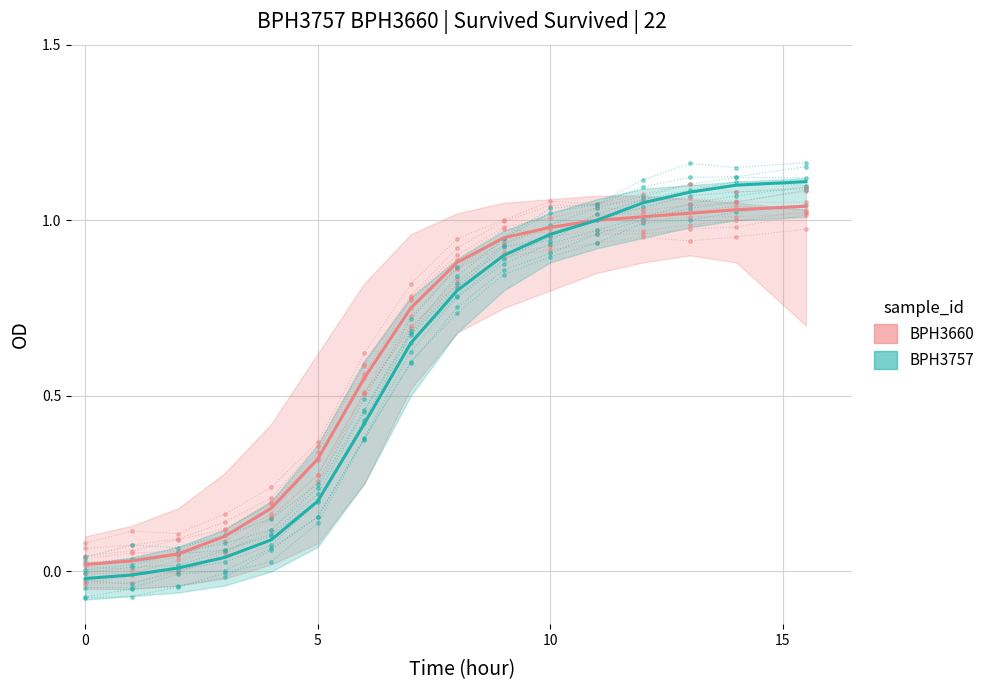

How many lines are shown in the chart?

2